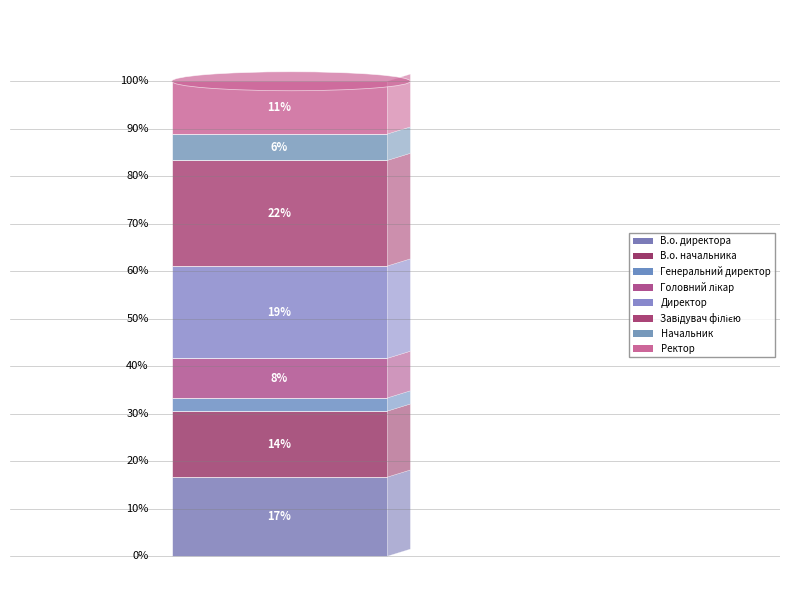

What percentage do В.о. начальника and В.о. директора together represent?

30.6%